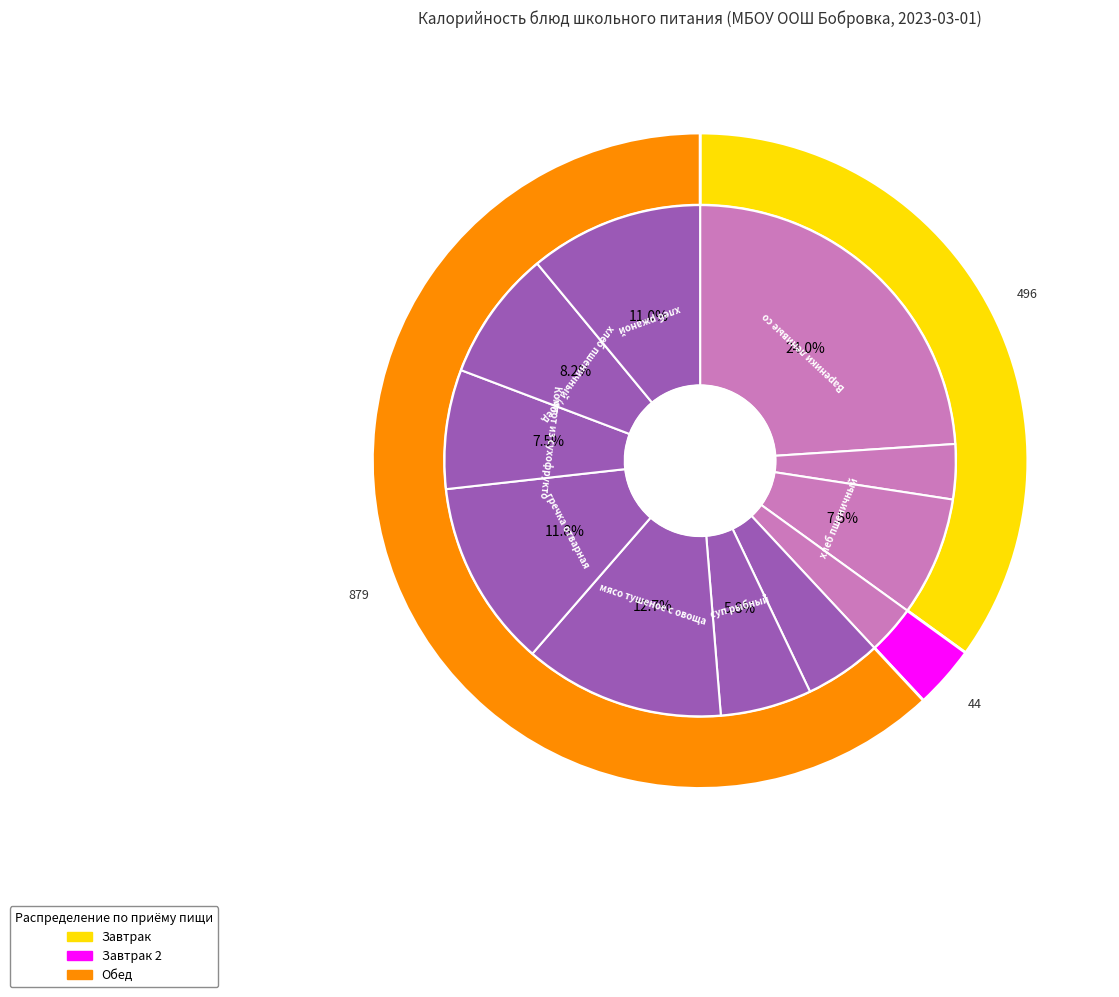

Is it true that хлеб пшеничный (обед) is 2% of the pie?

False